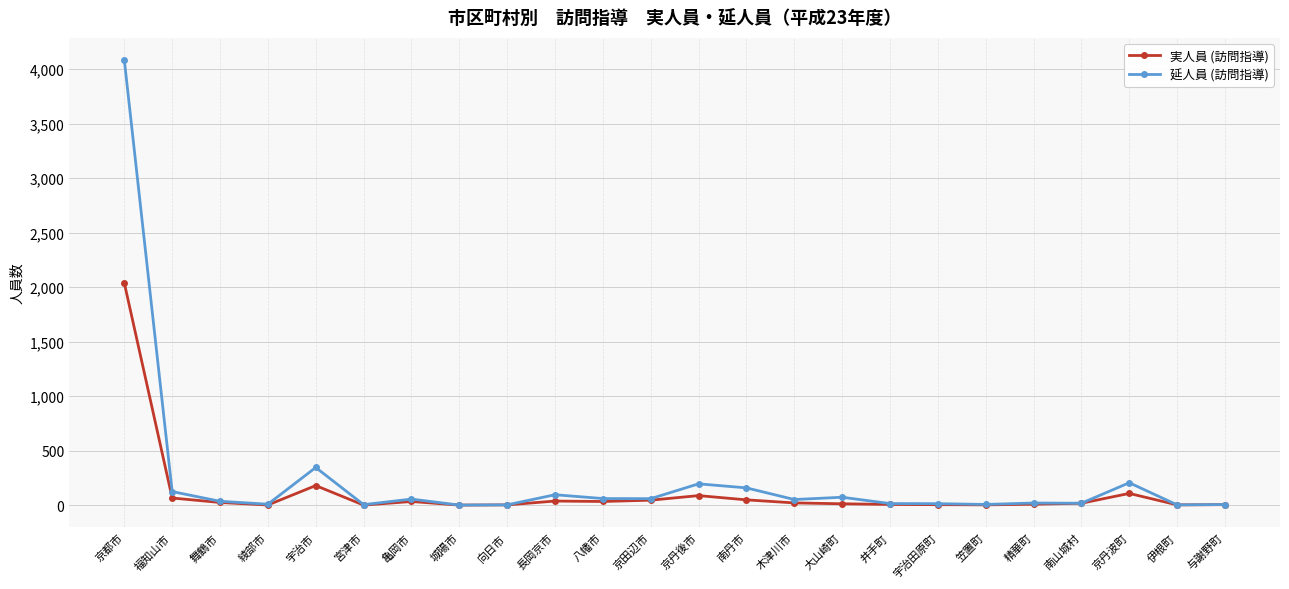

What is the difference between the maximum and second lowest values in the 延人員 (訪問指導) series?

4080